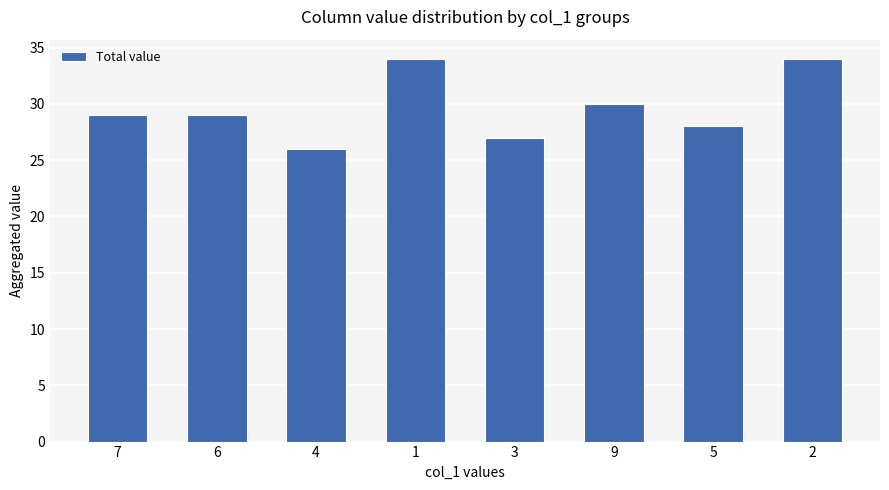

What is the approximate value at 6?

29